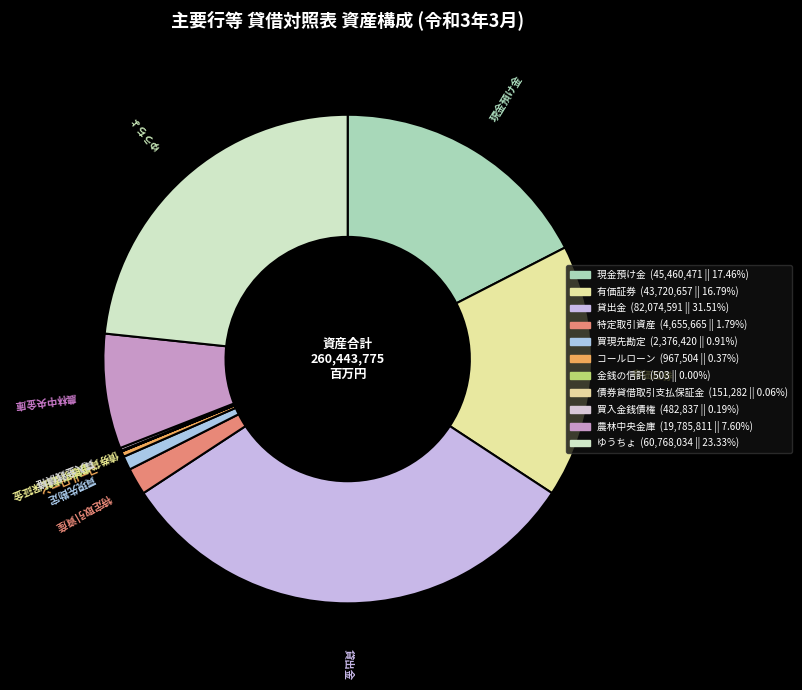

Do 有価証券 and 現金預け金 together represent more than half of the pie?

No